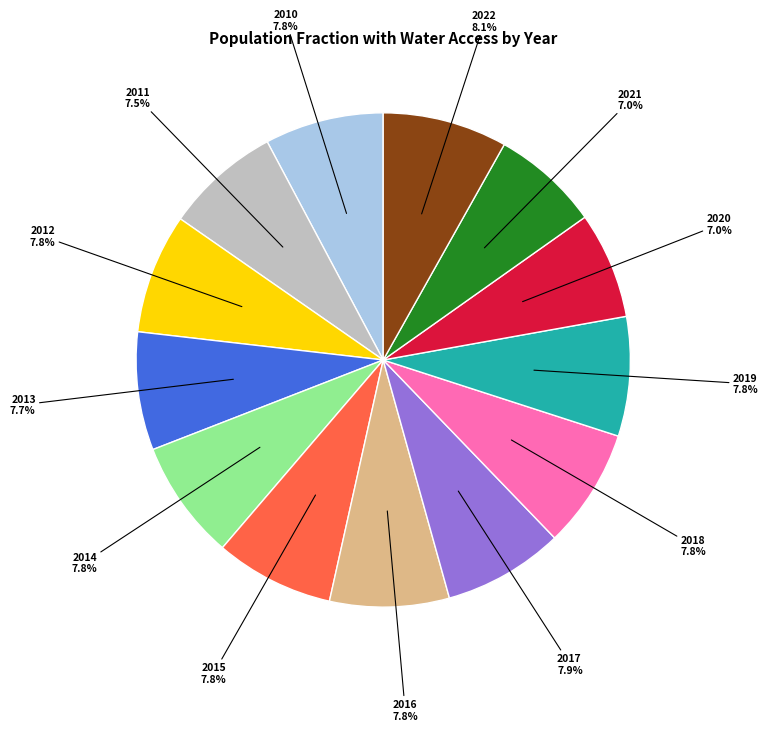

To the nearest percent, what portion does 2021 represent?

7%